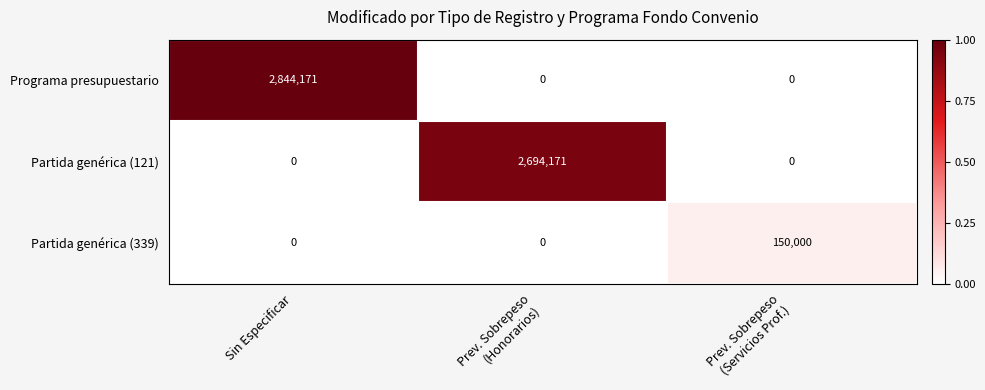

What is the difference between the highest and lowest values at Sin Especificar?

2844171